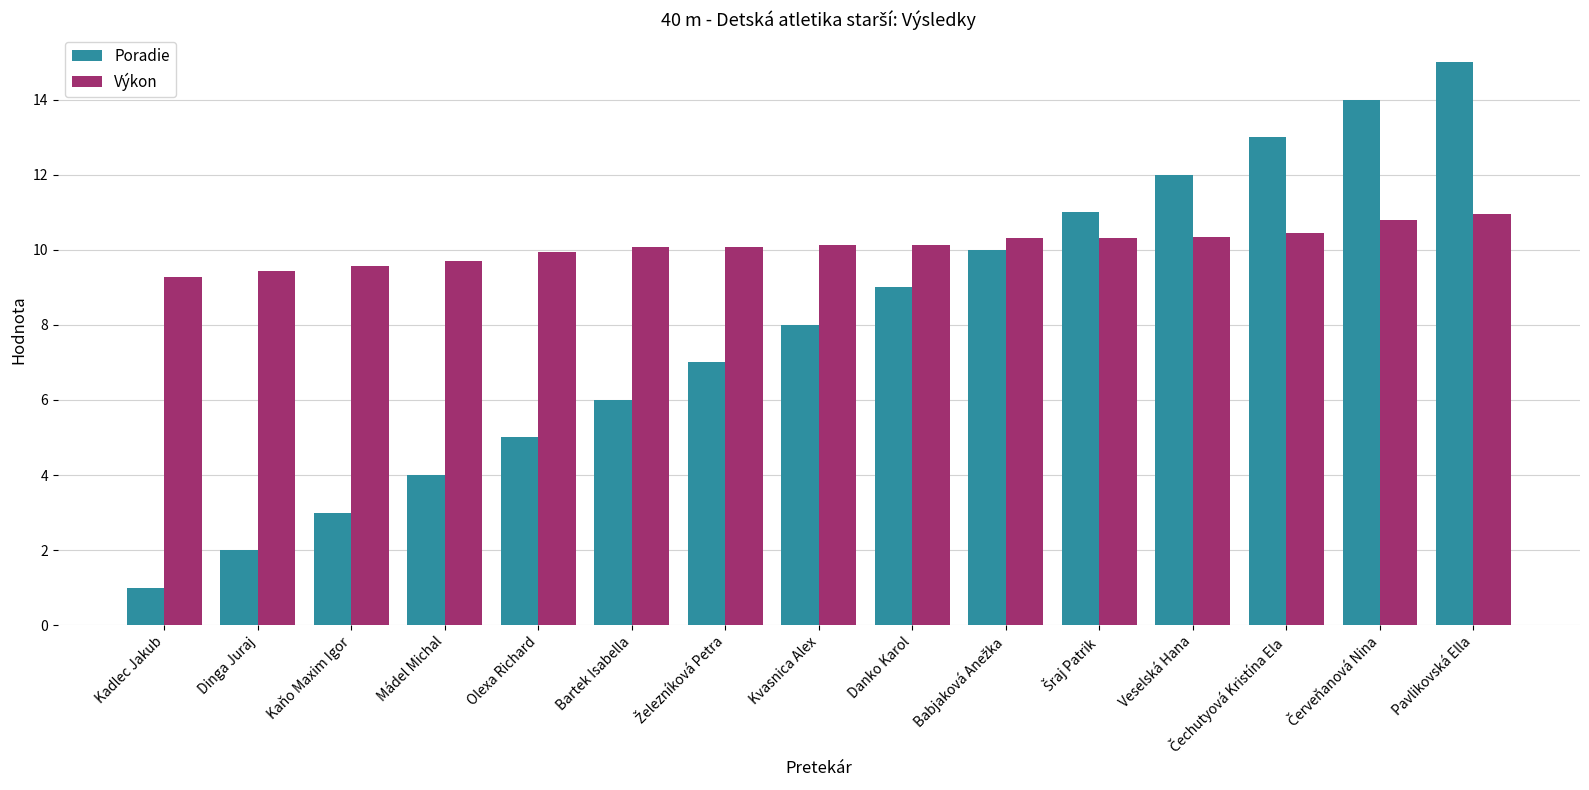

Is it true that Výkon equals 10.3 at Veselská Hana?

True